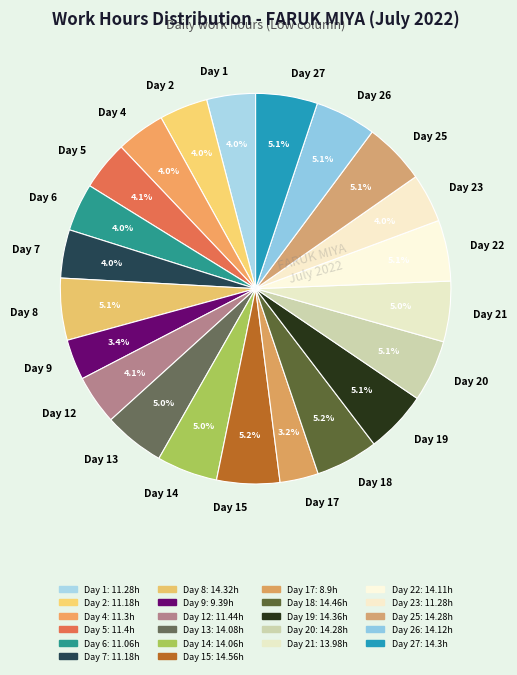

Does Day 13 represent more than half of the total?

No